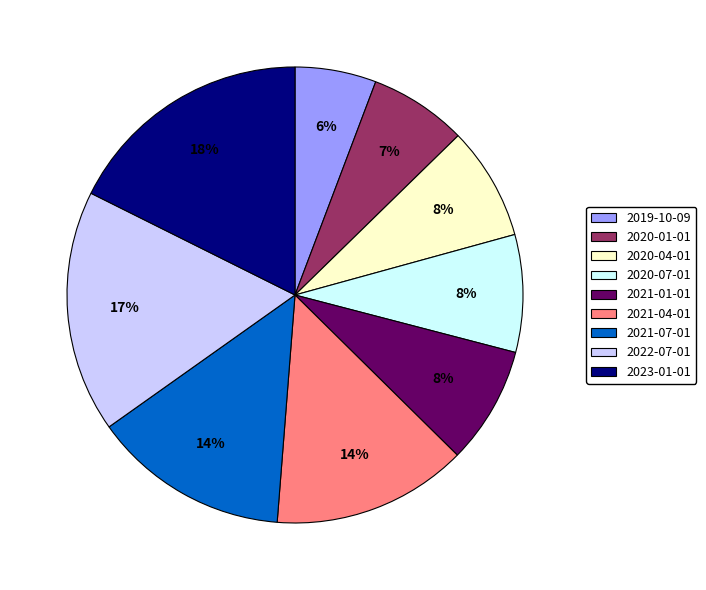

To the nearest percent, what portion does 2021-04-01 represent?

14%